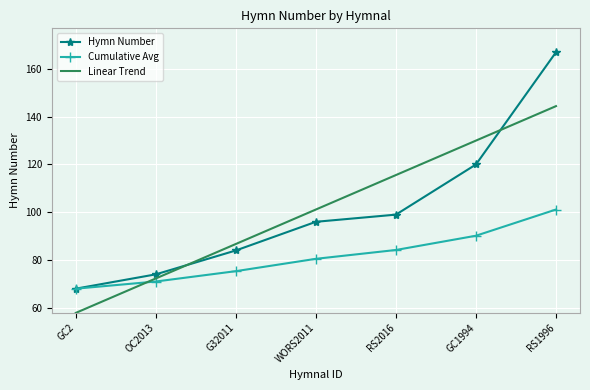

At RS2016, list the series in order from largest to smallest.

Linear Trend, Hymn Number, Cumulative Avg